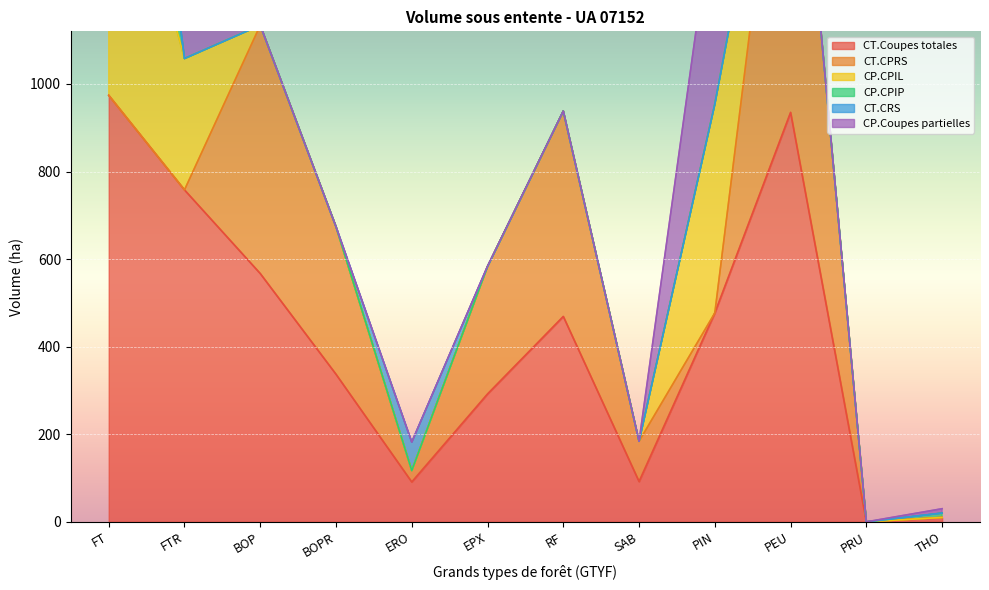

What is the maximum value for CT.Coupes totales?

974